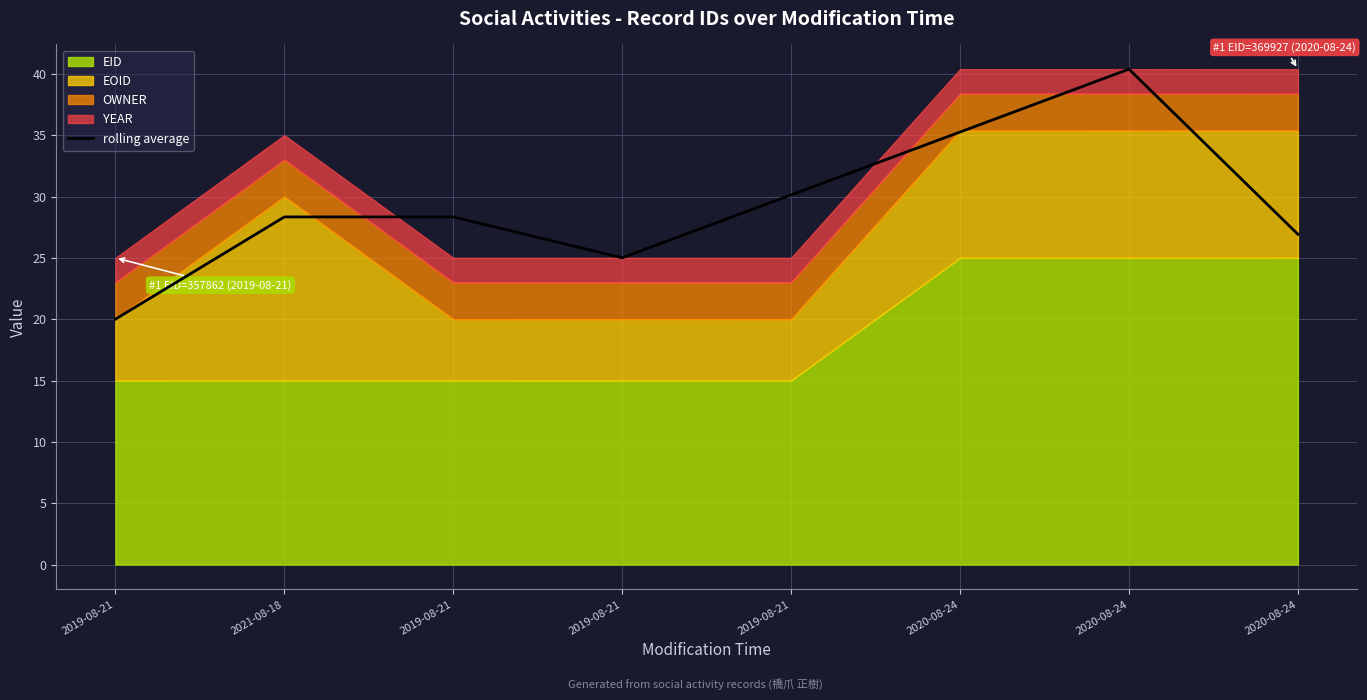

Reading right to left, what are all the values shown in this chart?

2020-08-24=26.9	2020-08-24=40.4	2020-08-24=35.3	2019-08-21=30.1	2019-08-21=25.0	2019-08-21=28.3	2021-08-18=28.3	2019-08-21=20.0